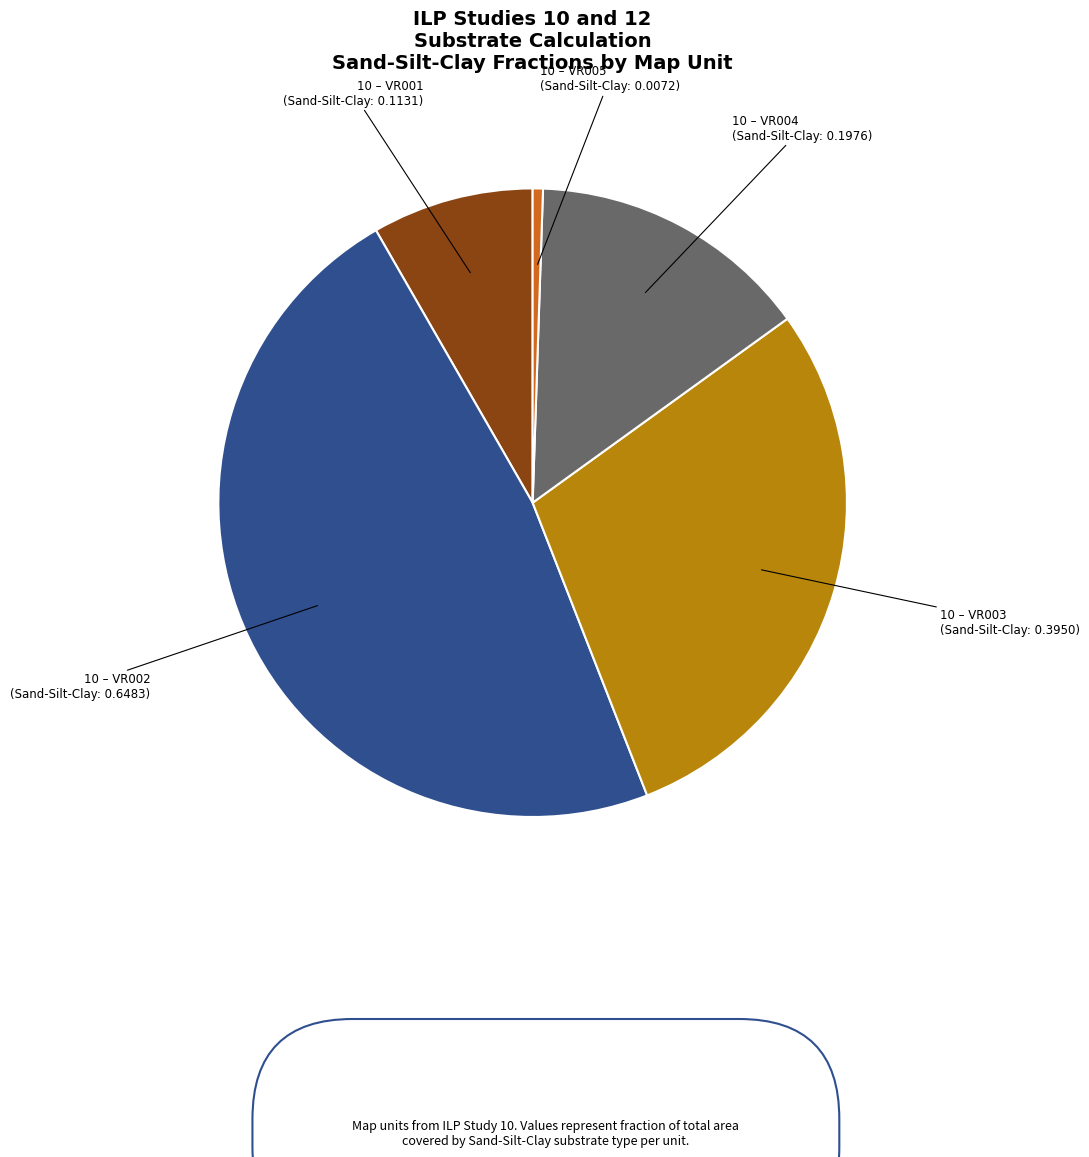

Does 10 – VR003 represent more than half of the total?

No